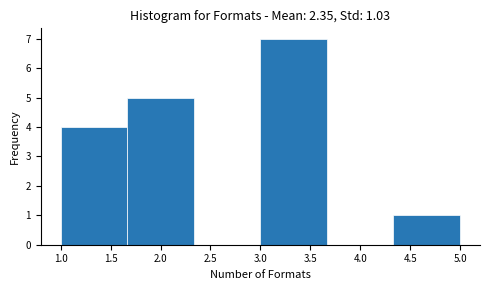

Over which range of the x-axis is the bar tallest?

3.00 to 3.65